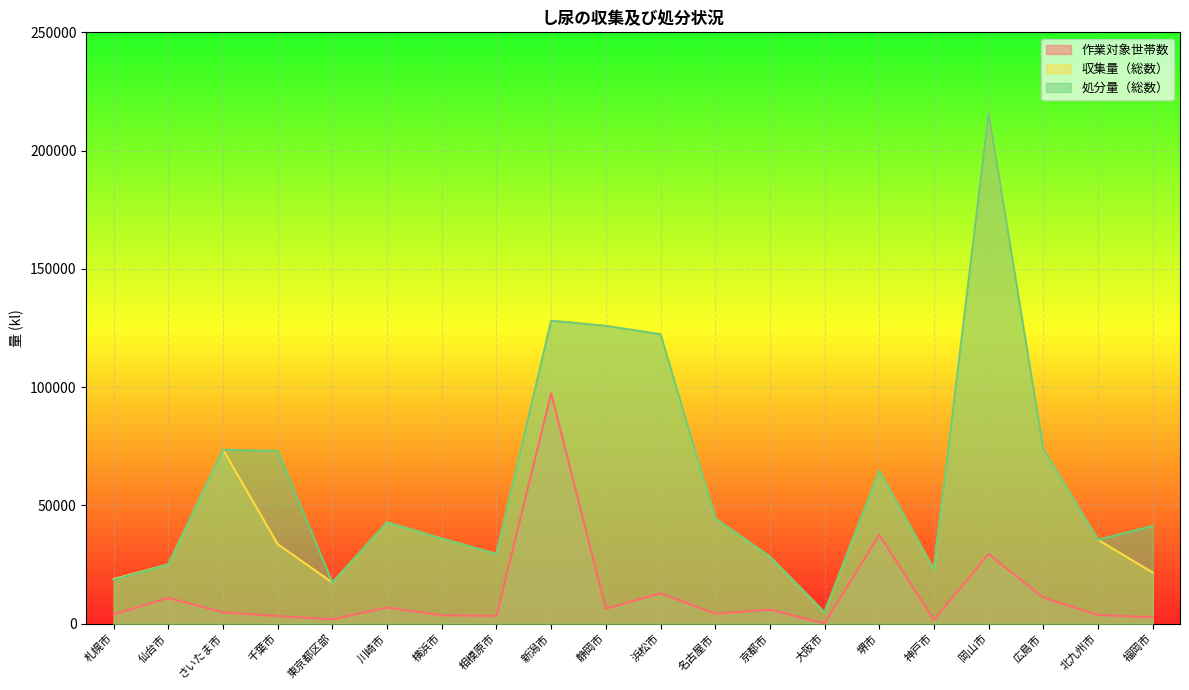

Read the 収集量（総数） value at 千葉市.

33609.0